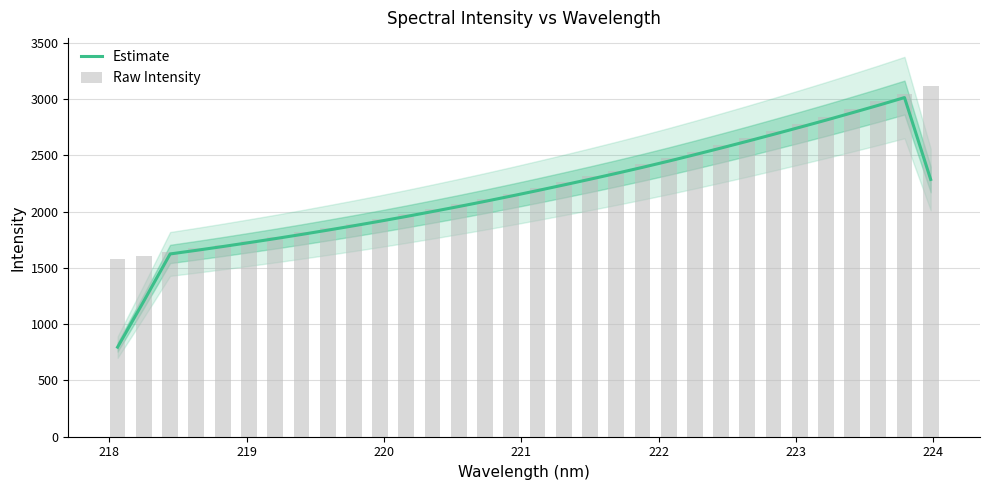

What is the difference between the second highest and minimum values in the Raw Intensity series?

1469.6